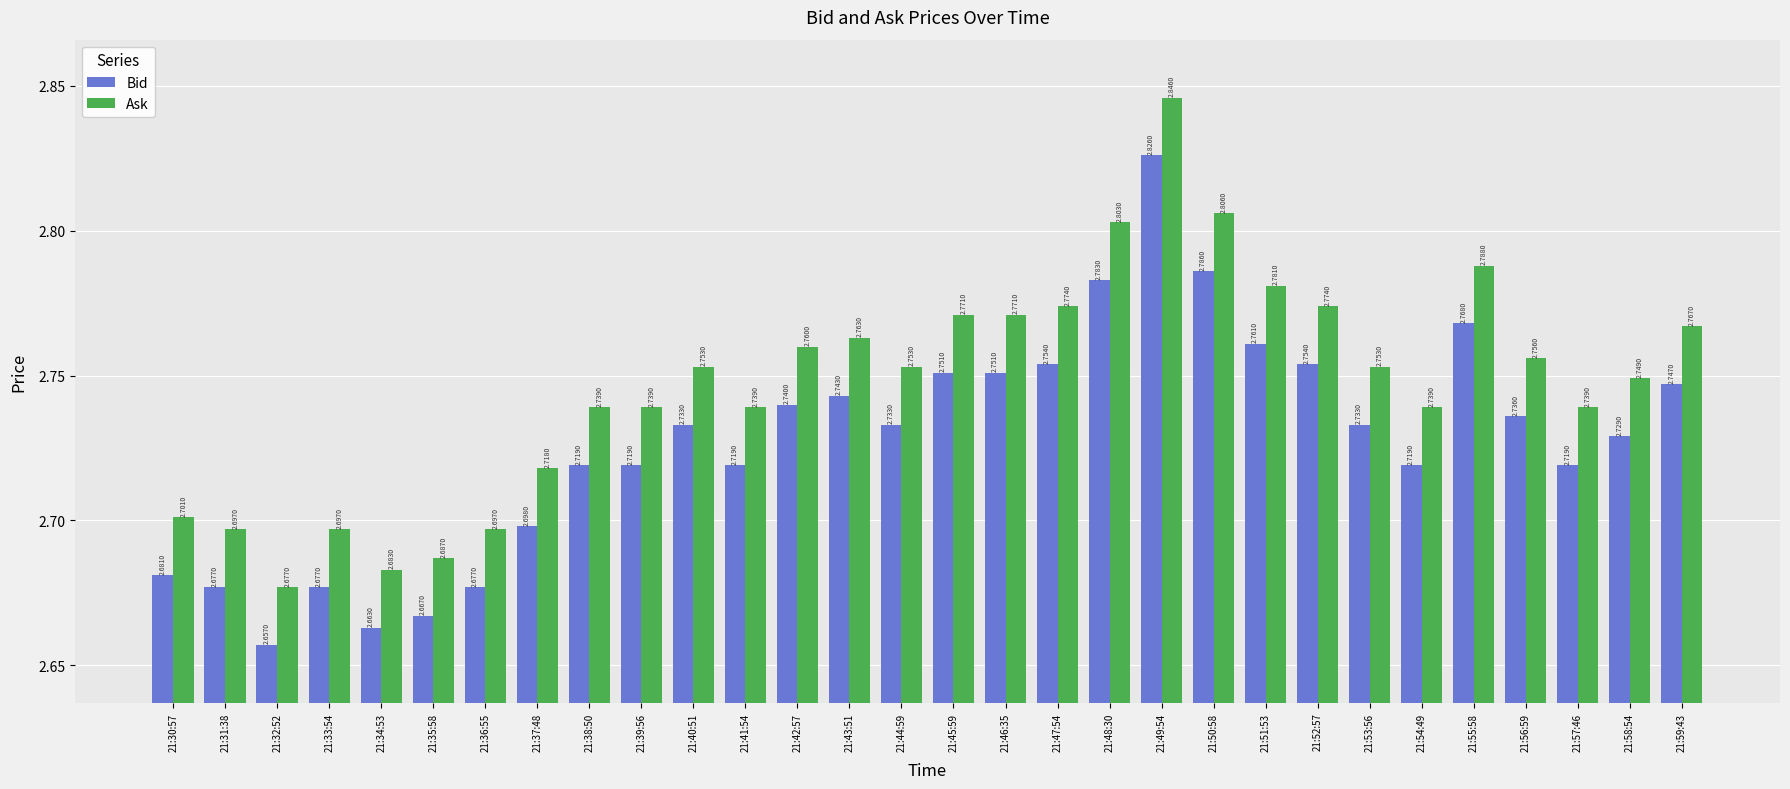

What is the total value across all series at 21:54:49?

5.5